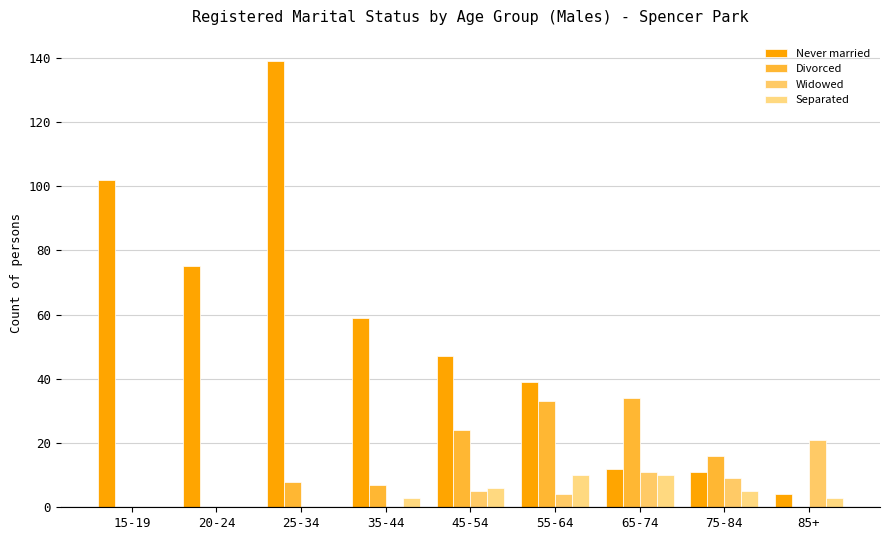

What position from the right is 20-24?

8